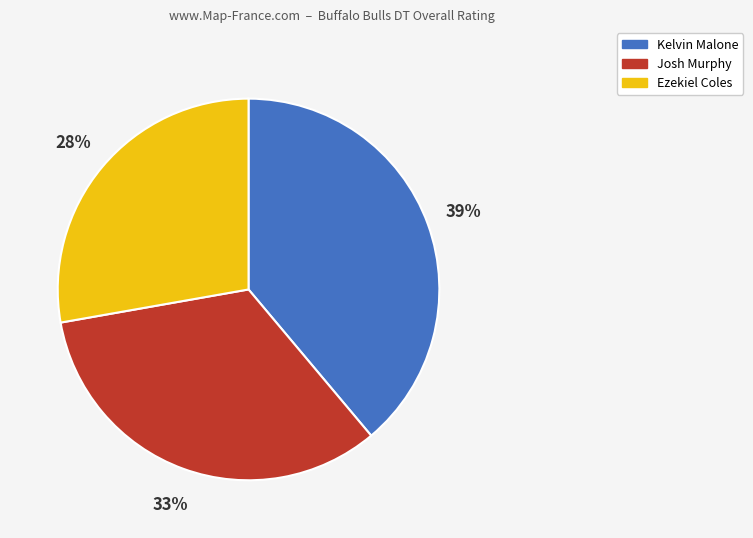

Between Ezekiel Coles and Kelvin Malone, which is larger?

Kelvin Malone